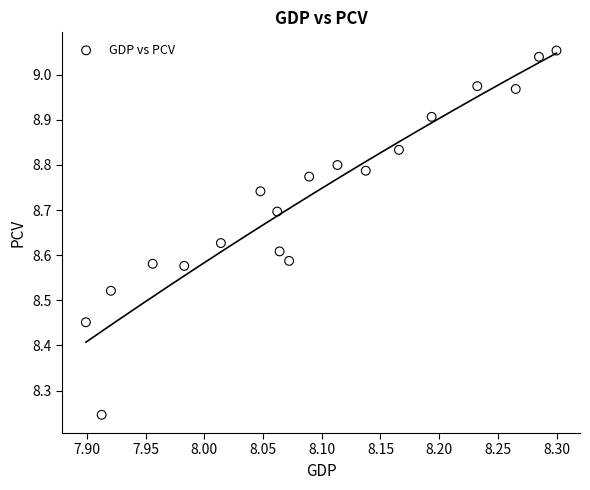

What is the range of Y values (max minus min)?

0.8